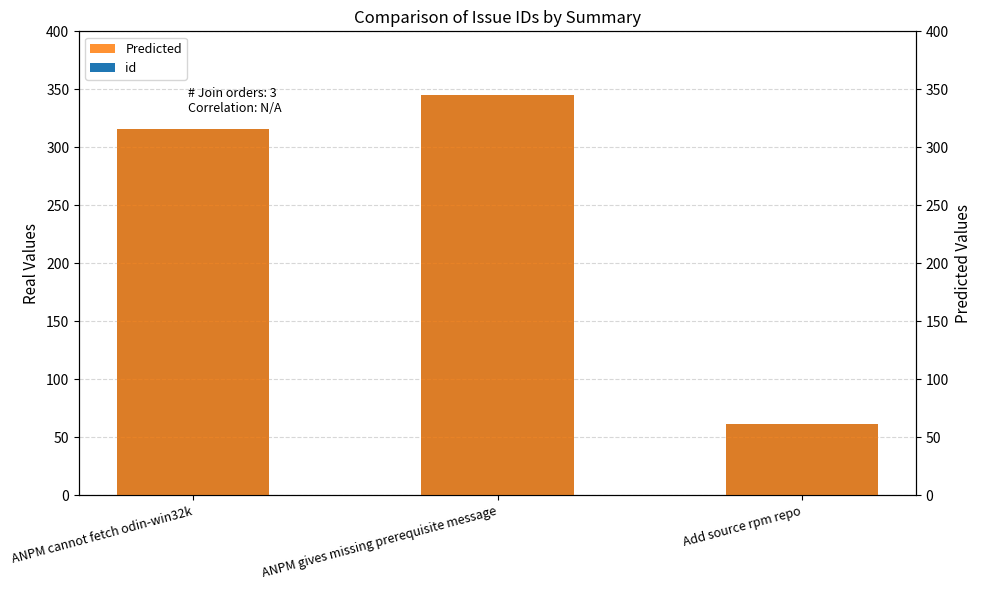

Where does the id series first go above 316?

ANPM gives missing prerequisite message